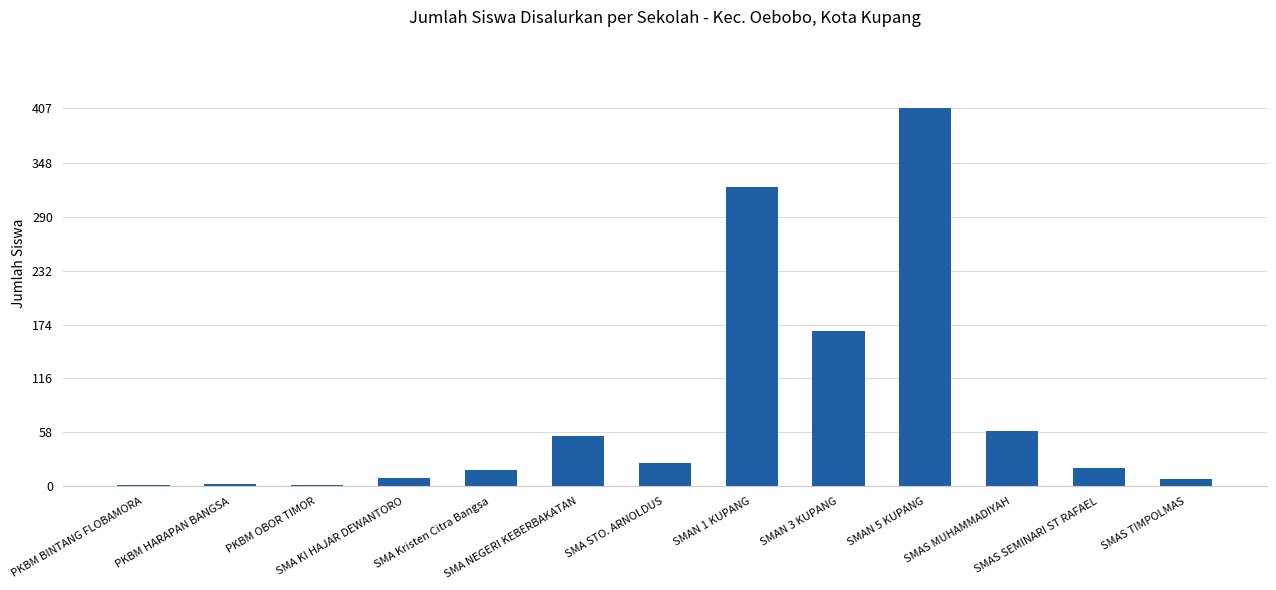

Is it true that the value at SMA Kristen Citra Bangsa is 18?

True